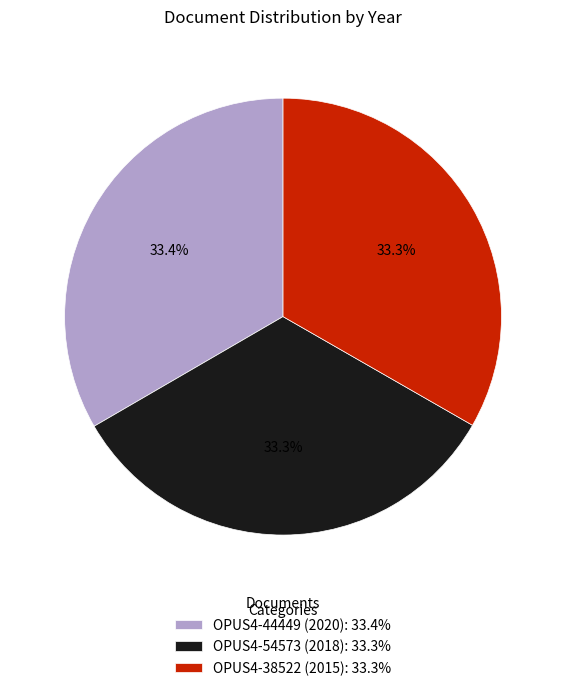

To the nearest percent, what is the combined percentage of OPUS4-54573 (2018) and OPUS4-38522 (2015)?

67%